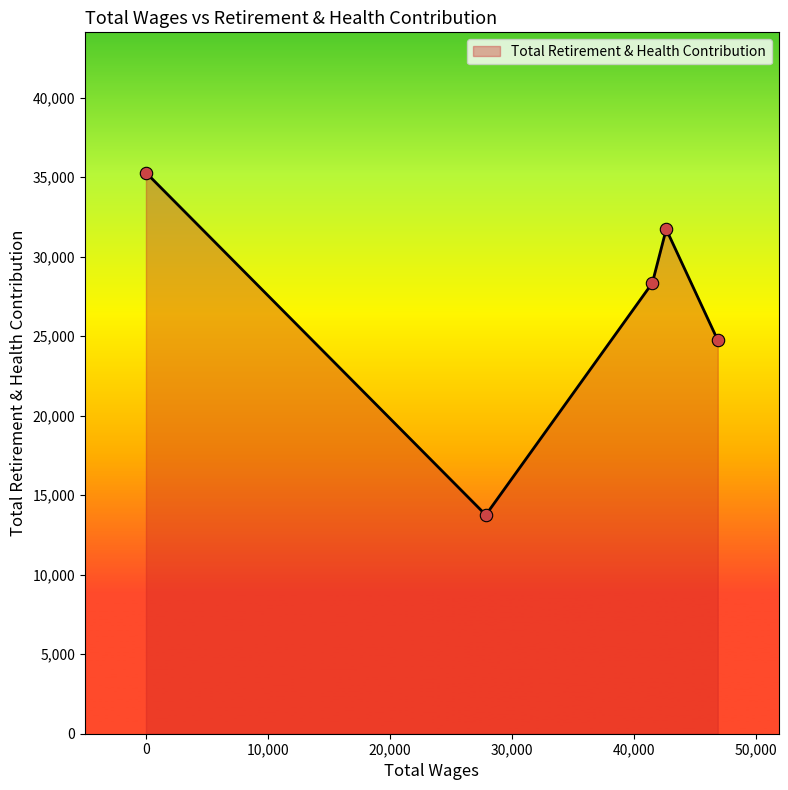

What is the maximum value shown in the chart?

35288